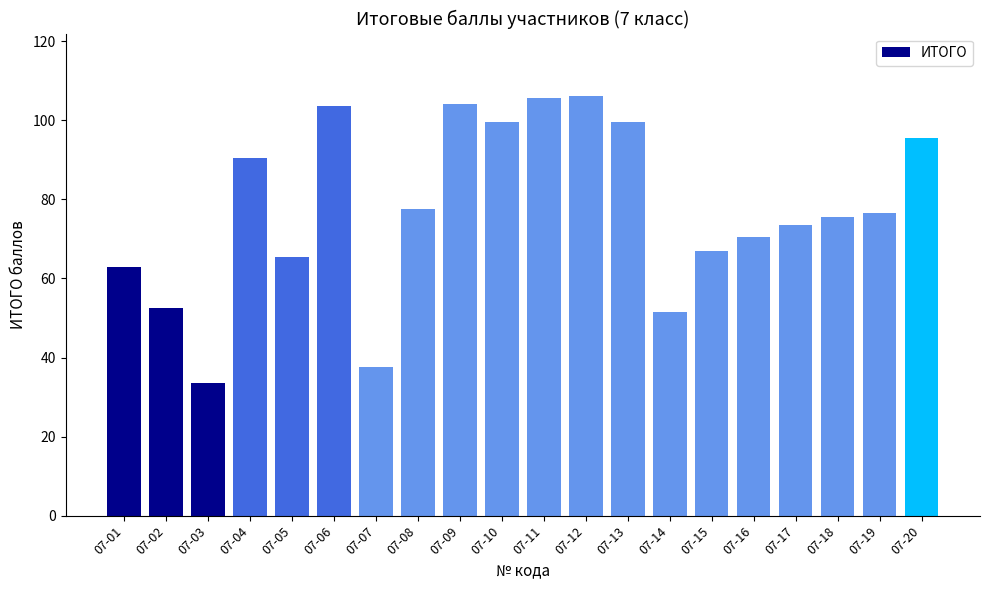

What is the value of the 11th bar from the left?

105.5